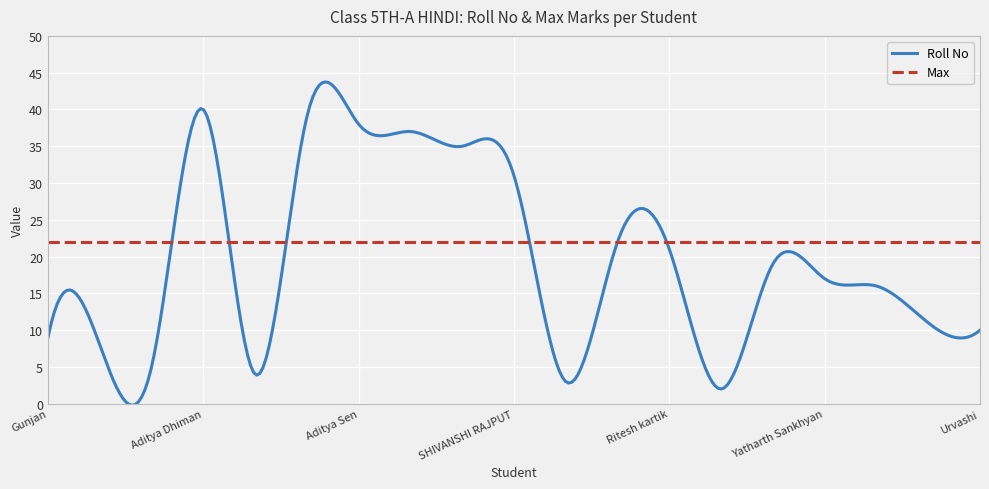

True or false: Max and Roll No cross at least once.

True